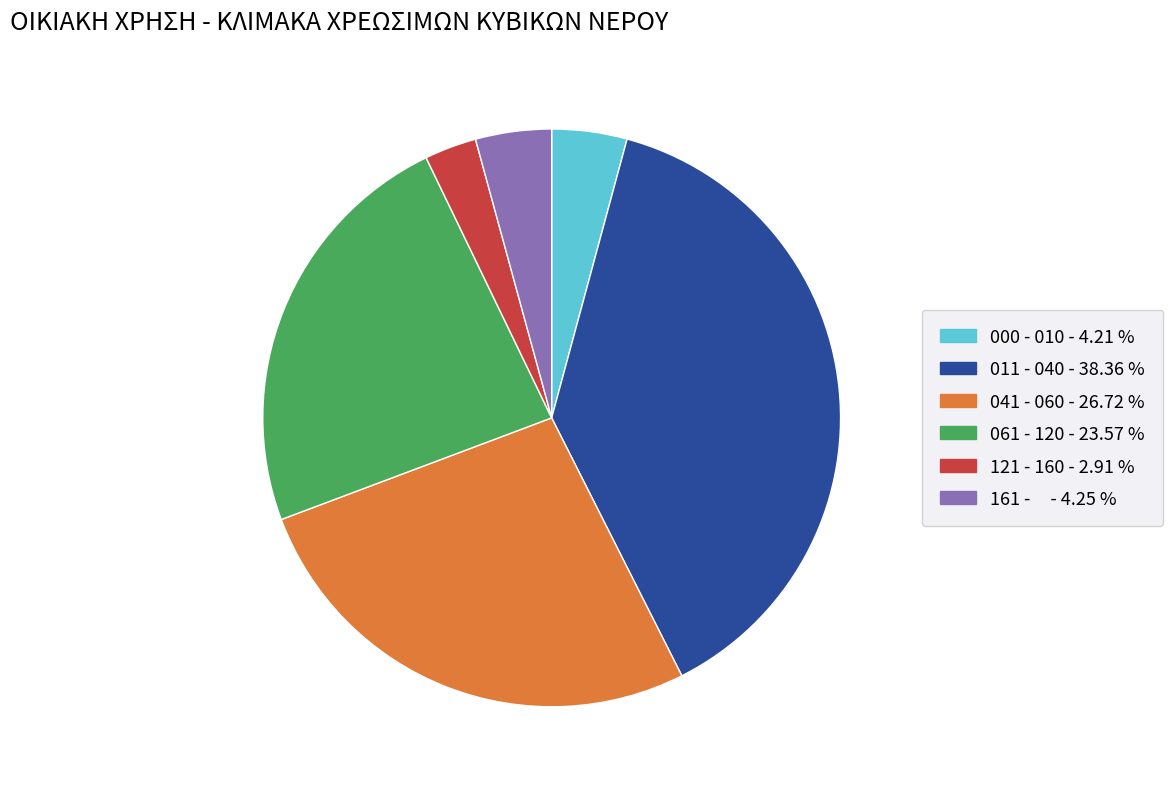

Does any single category account for the majority?

No